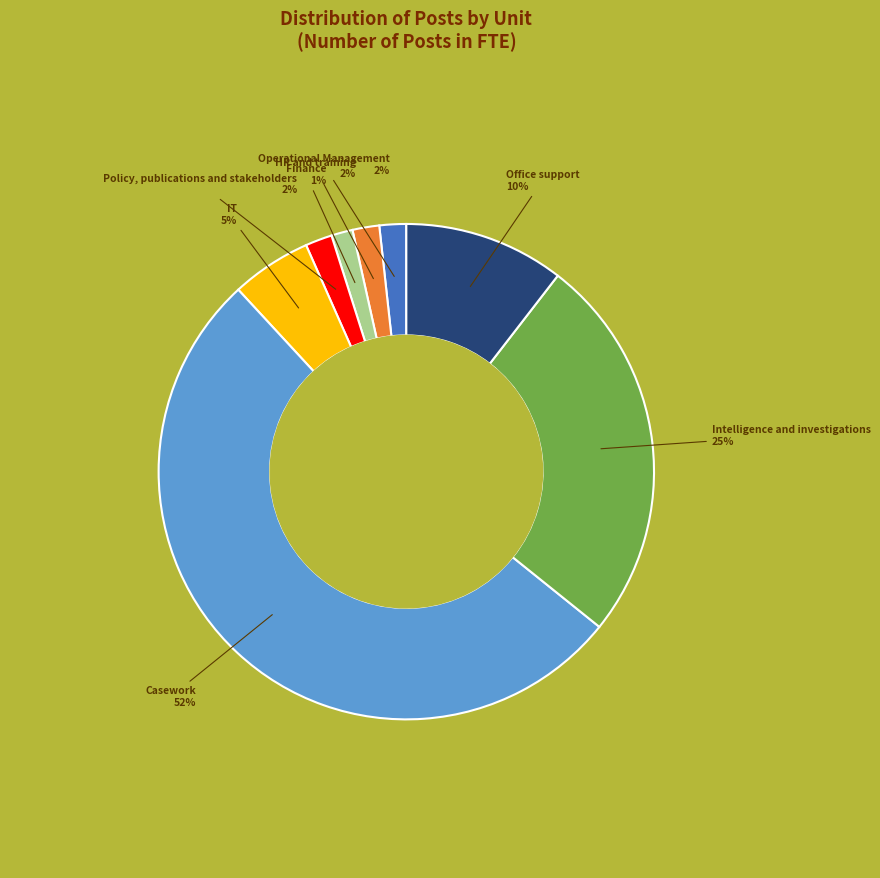

Does any single category account for the majority?

Yes